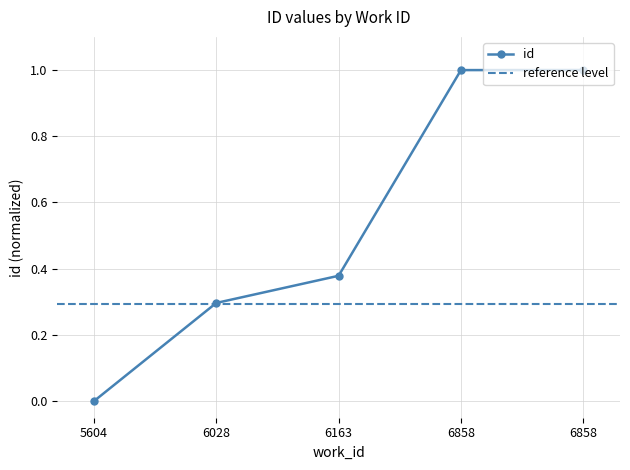

List the labels in order of value, largest first.

6858, 6858, 6163, 6028, 5604